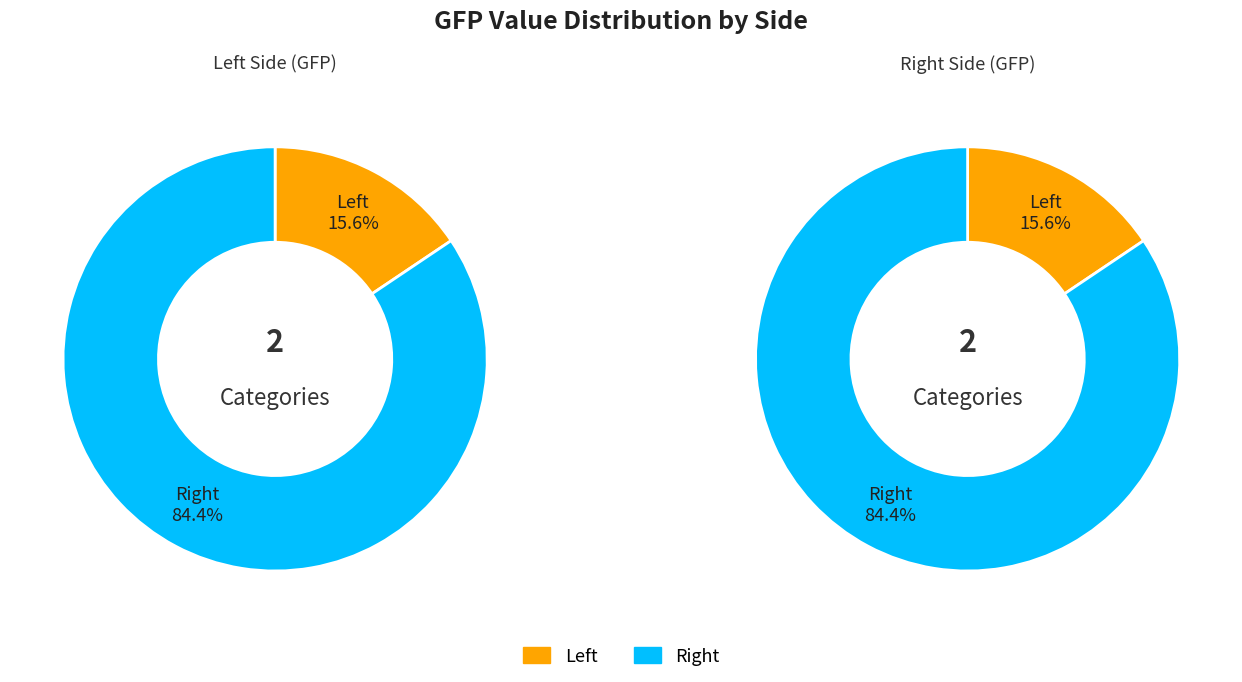

Which slice represents more than half of the pie?

Right